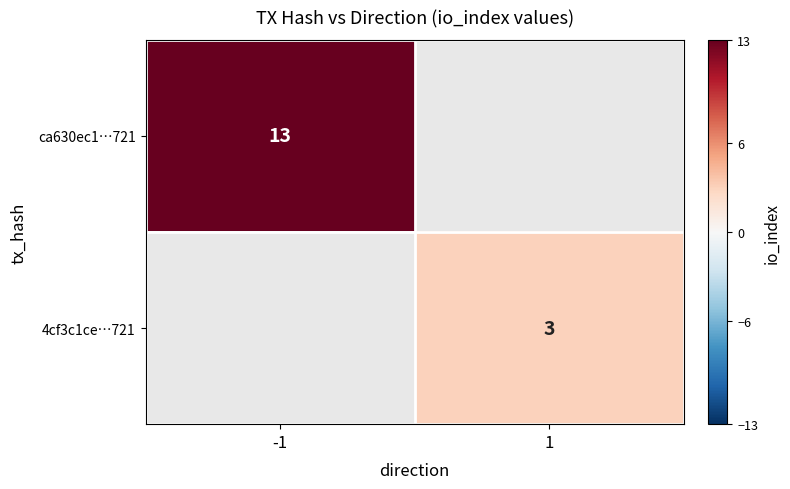

Is the value of 4cf3c1ce…721 at 1 greater than the value of ca630ec1…721 at -1?

No